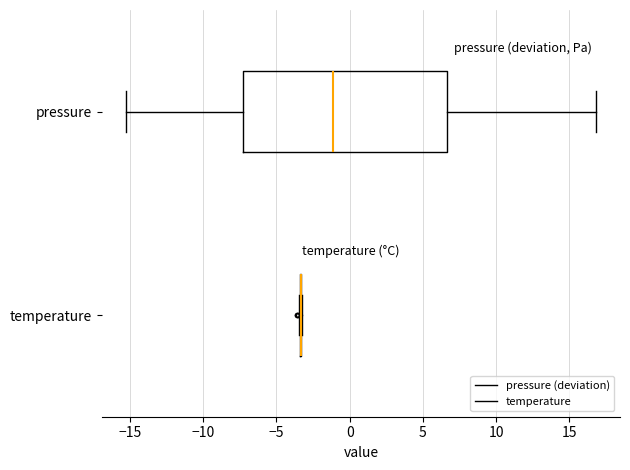

Reading bottom to top, transcribe this box plot: for each box, give where its median line is, the range the box spans, and where its two whiskers end, as read against the x-axis. The values are not printed on the chart, so give them approximately, as read against the axis.

temperature: box collapsed to a line at -3.5, whiskers -3.5 to -3.0
pressure: median -1.0, box -7.5 to 6.5, whiskers -15.5 to 17.0